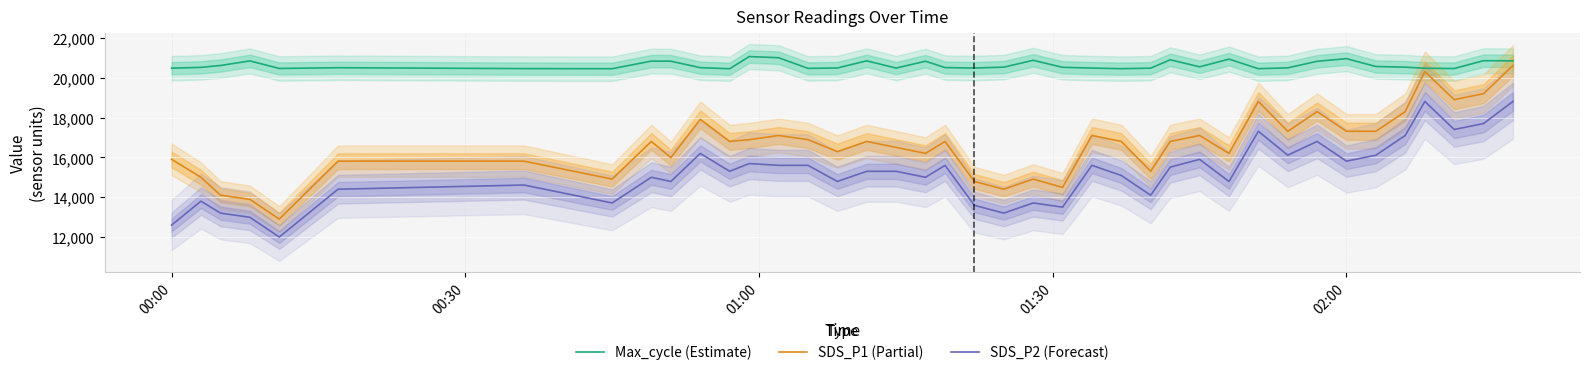

True or false: SDS_P2 (Forecast) and SDS_P1 (Partial) cross at least once.

False